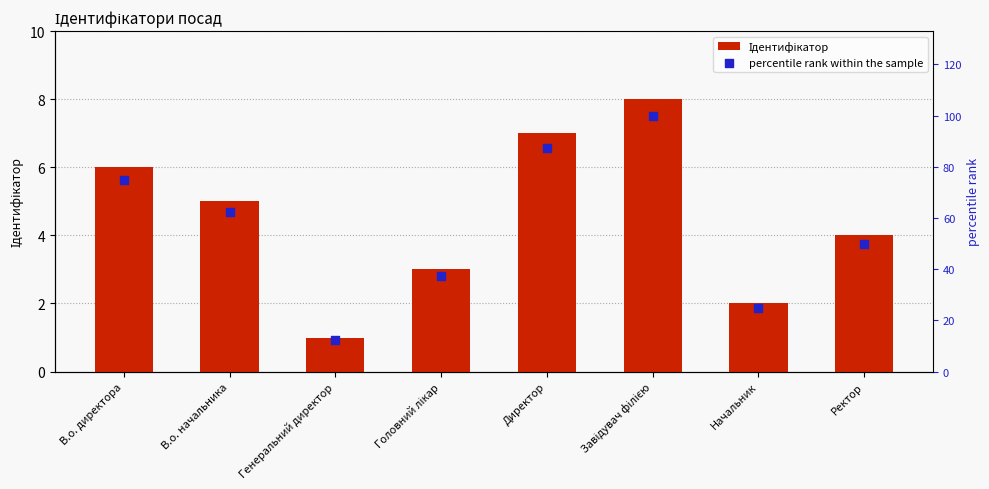

Which series has the largest Y range (max minus min)?

percentile rank within the sample